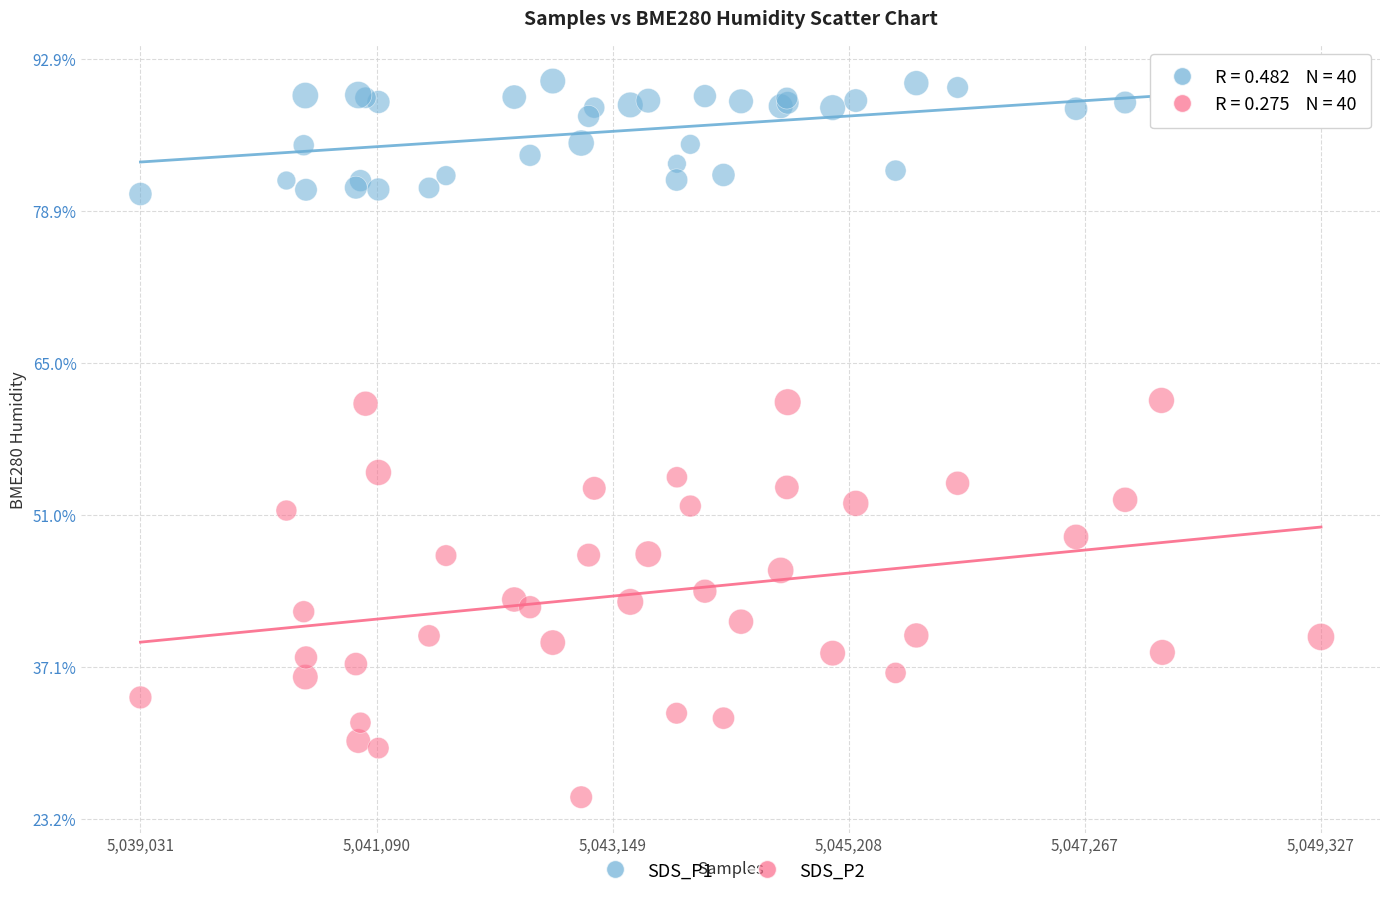

What is the X range (max minus min) for the scatter plot?

10296.0